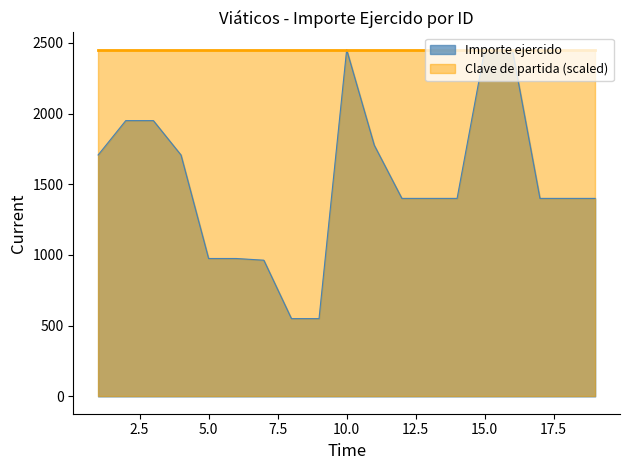

What is the difference between the maximum and second lowest values?

1901